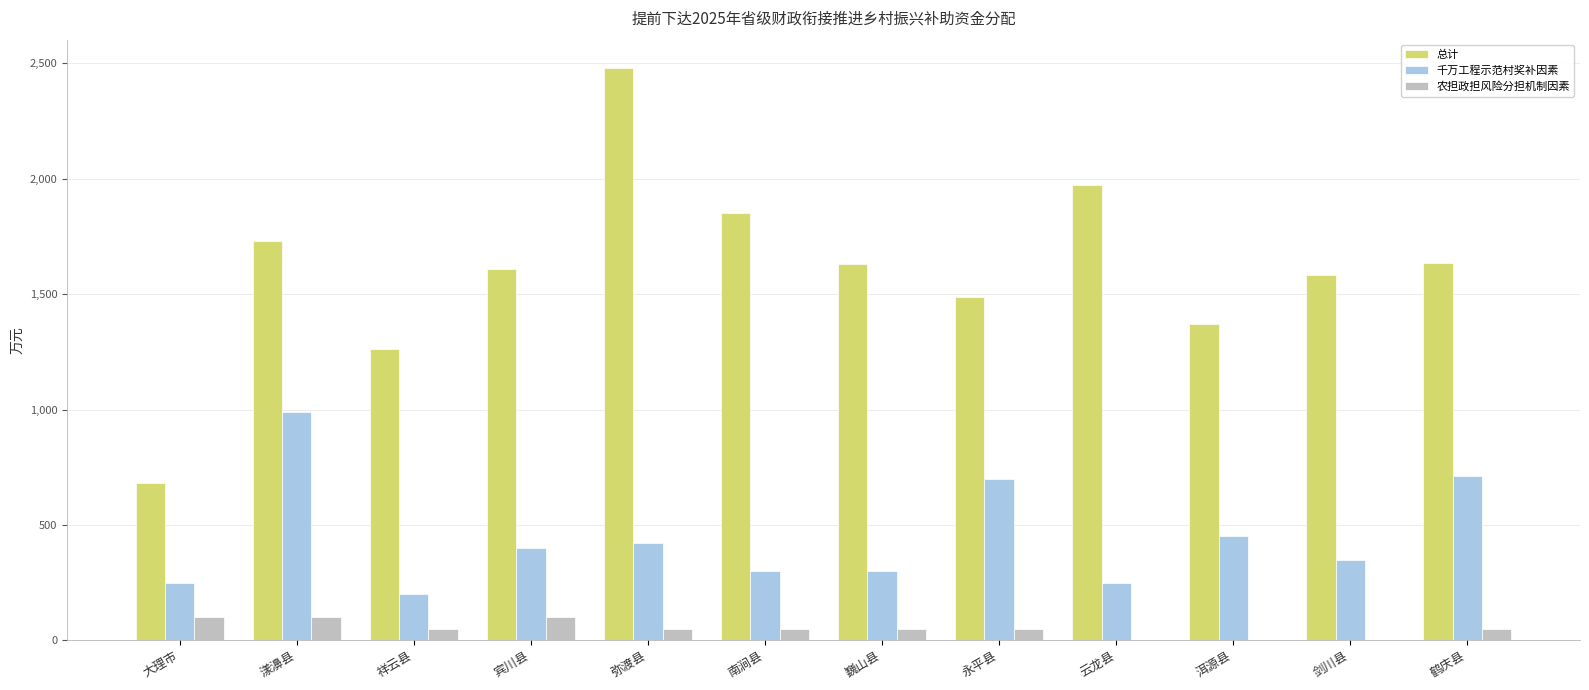

True or false: 总计 has a value of 1610 at 宾川县.

True